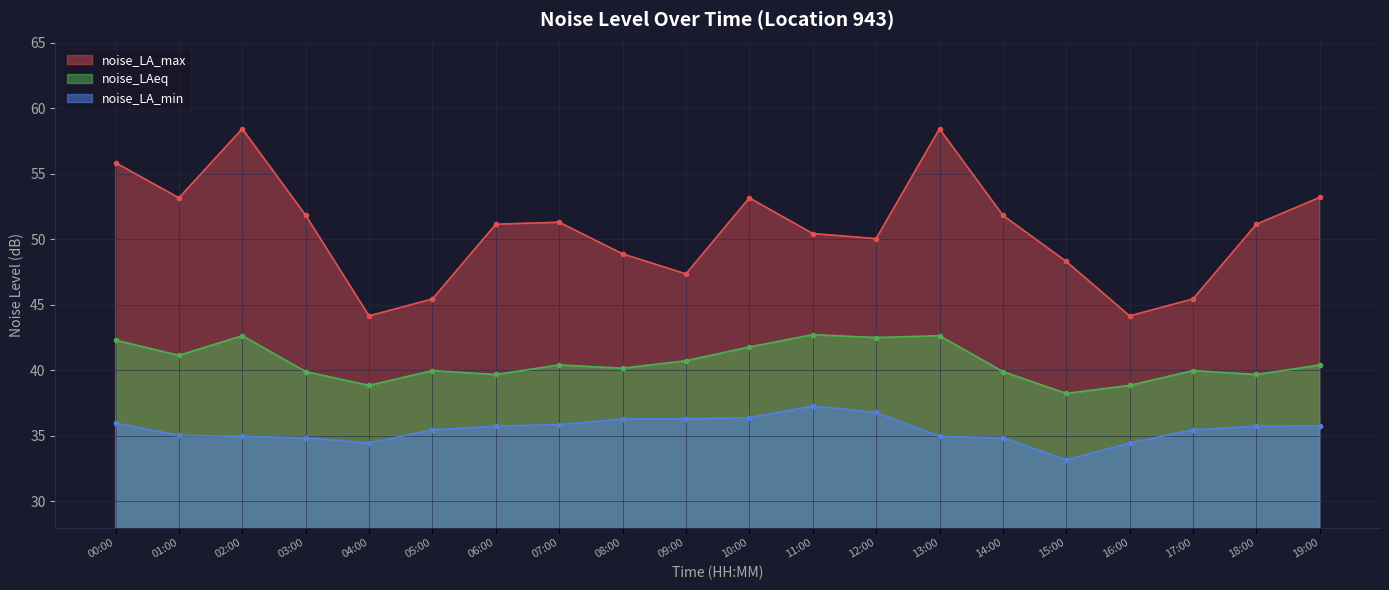

What is the label of the 12th point from the left?

11:00